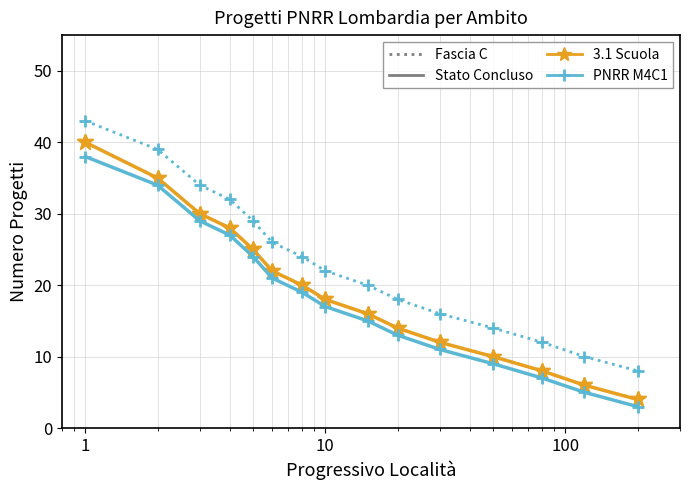

Is this an area chart (filled region under the line)?

No